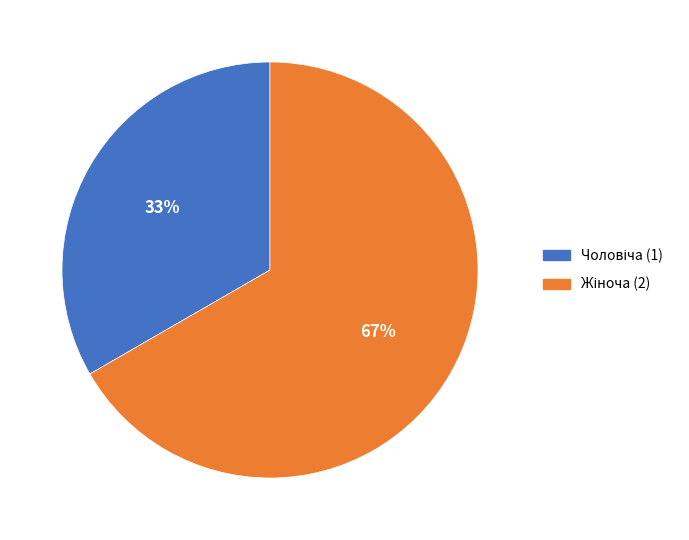

Is there any slice that represents more than half of the pie?

Yes